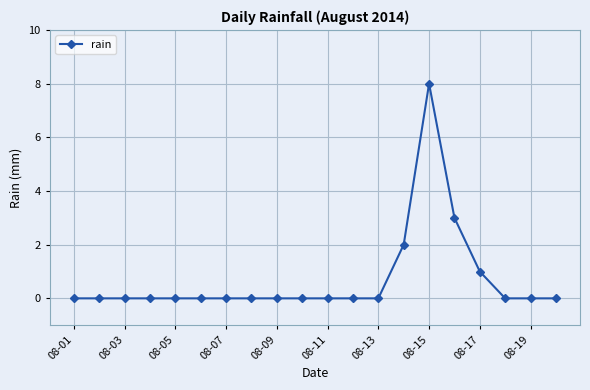

Reading left to right, list all the values displayed in this chart.

0	0	0	0	0	0	0	0	0	0	0	0	0	2	8	3	1	0	0	0